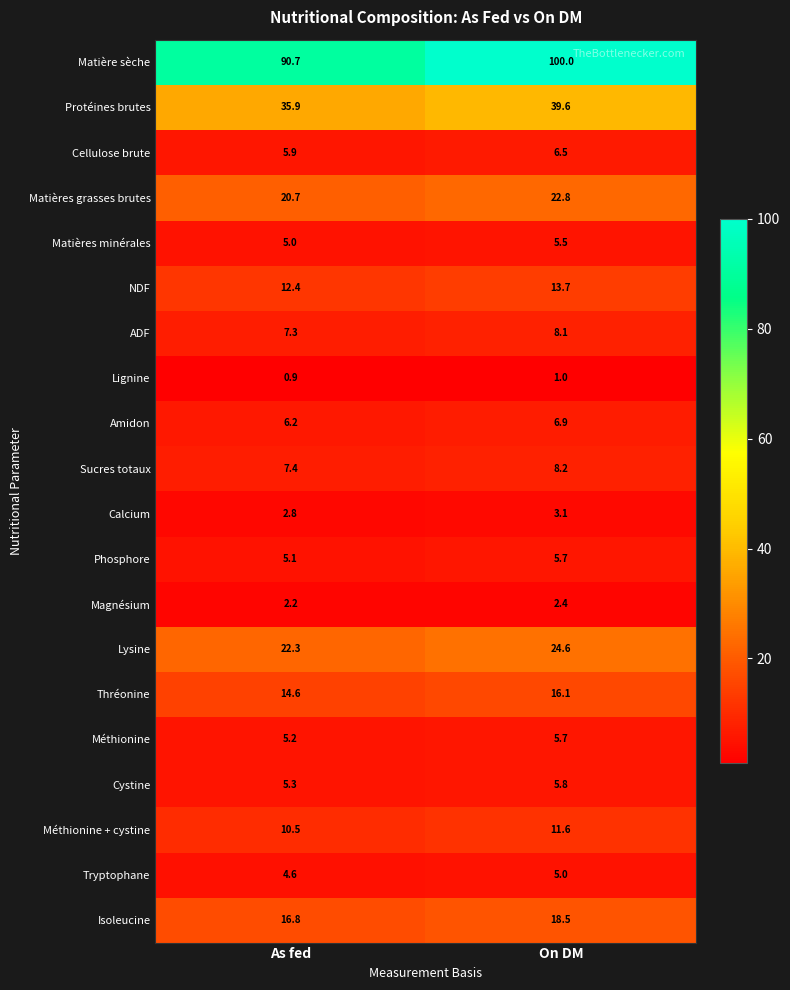

Rank the categories by Méthionine + cystine value from lowest to highest.

As fed, On DM